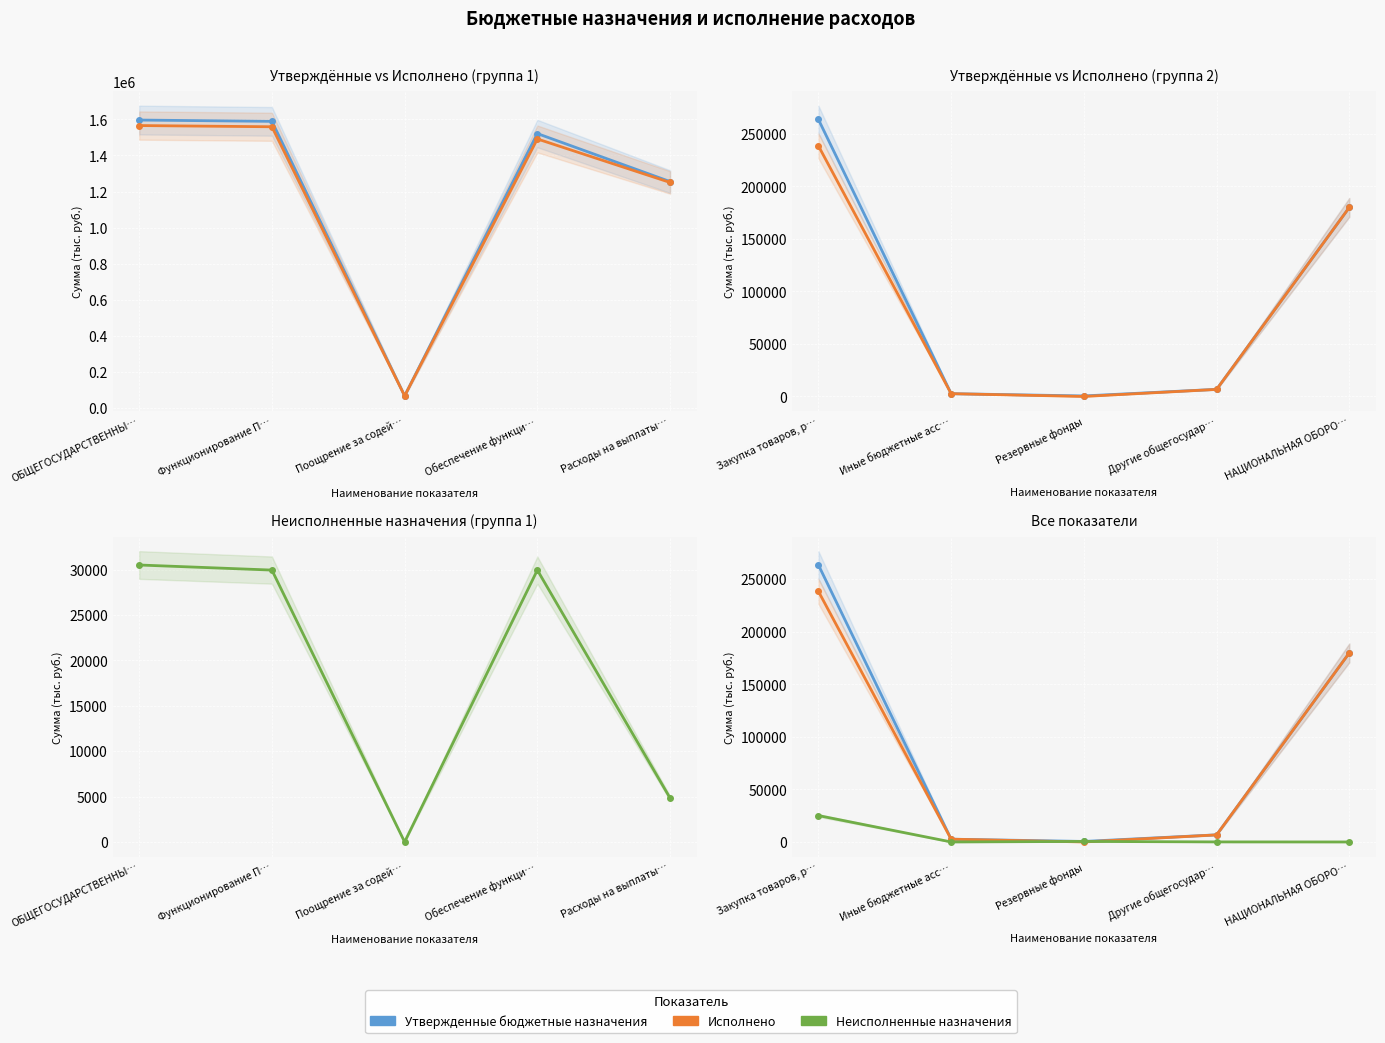

What are all the series names shown in the legend?

Утвержденные бюджетные назначения, Исполнено, Неисполненные назначения